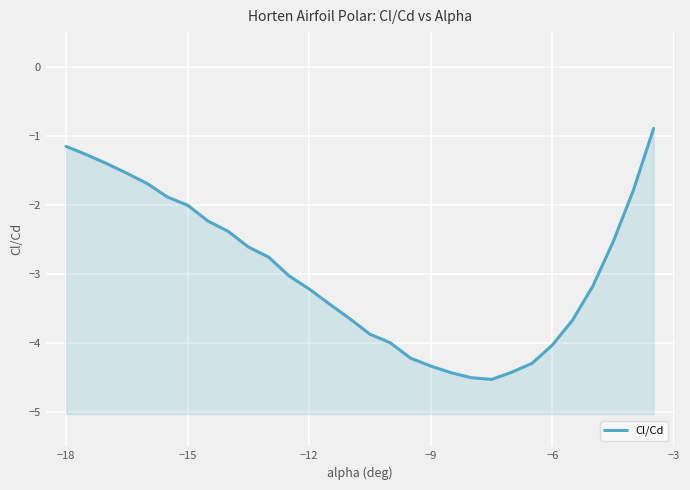

How many points are lower than both their immediate neighbors (excluding endpoints)?

1